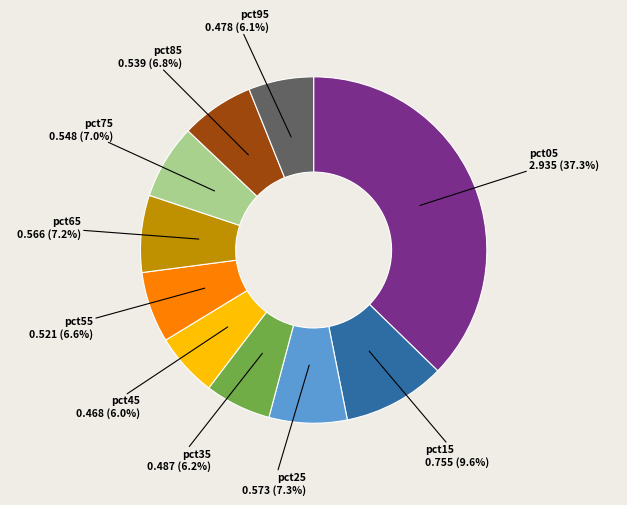

Does pct65 account for over 50% of the chart?

No